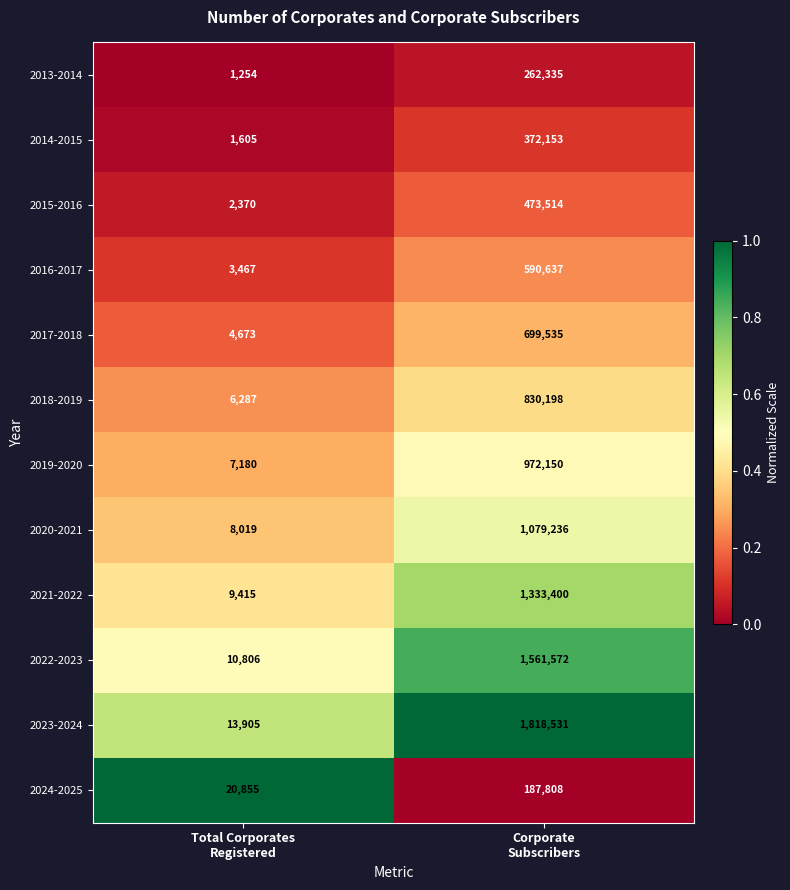

At which category is the sum across all series the highest?

Corporate
Subscribers